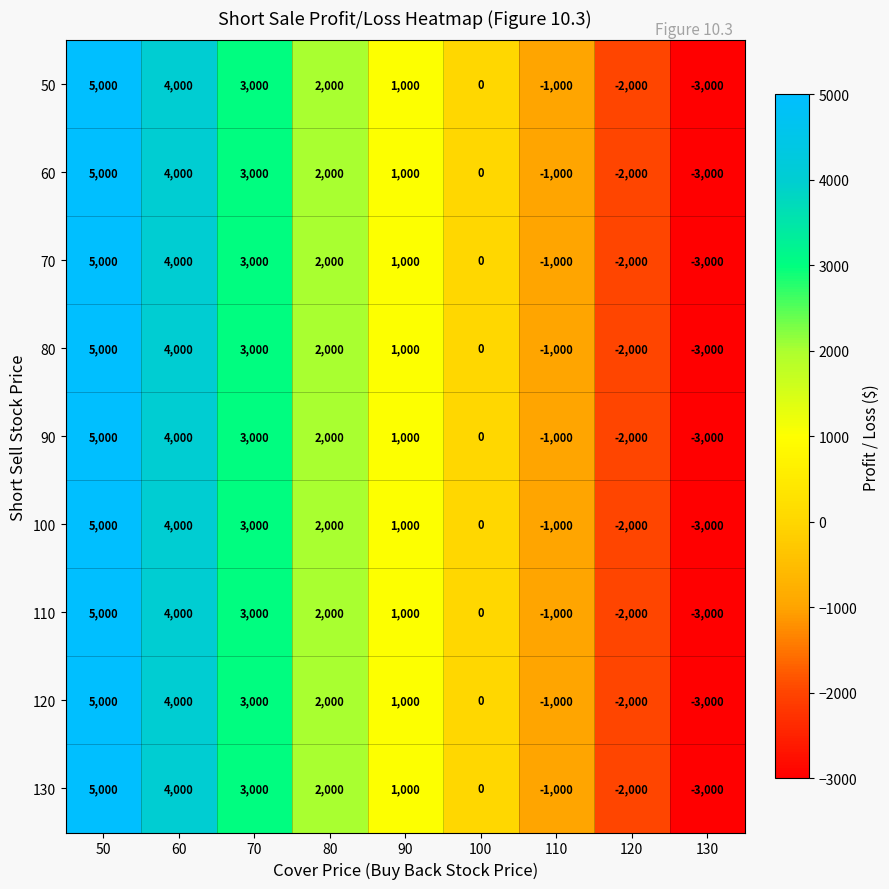

True or false: 80 has a value of 1189 at 70.

False